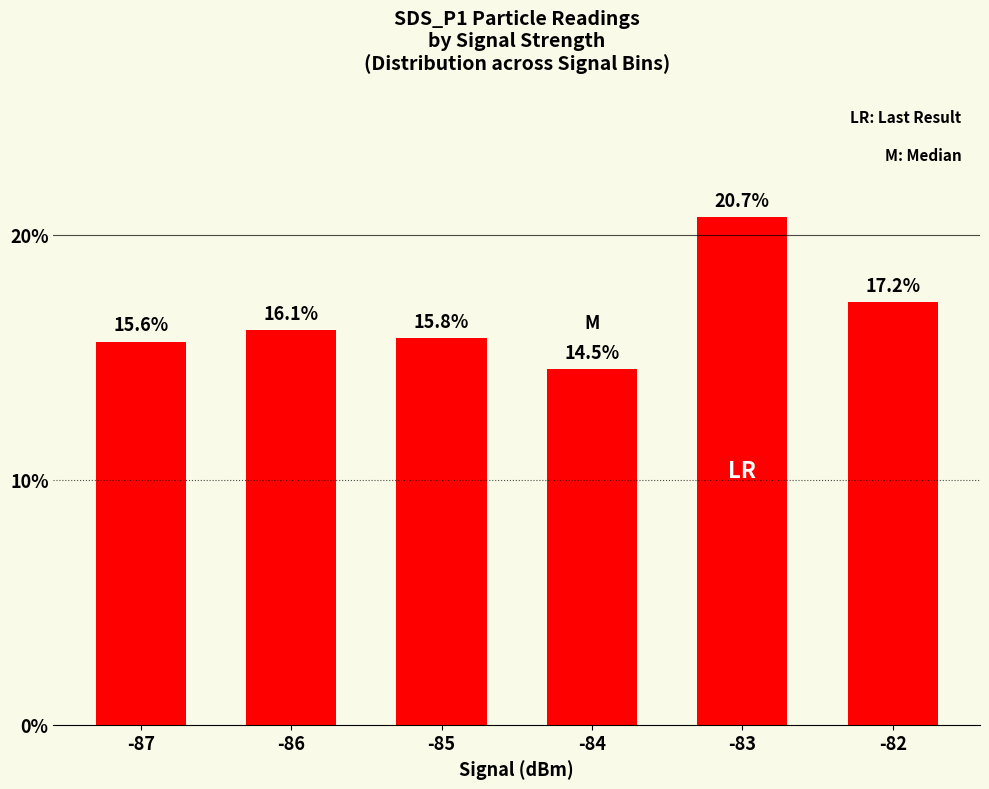

Reading right to left, list all the values displayed in this chart.

17.2	20.7	14.5	15.8	16.1	15.6